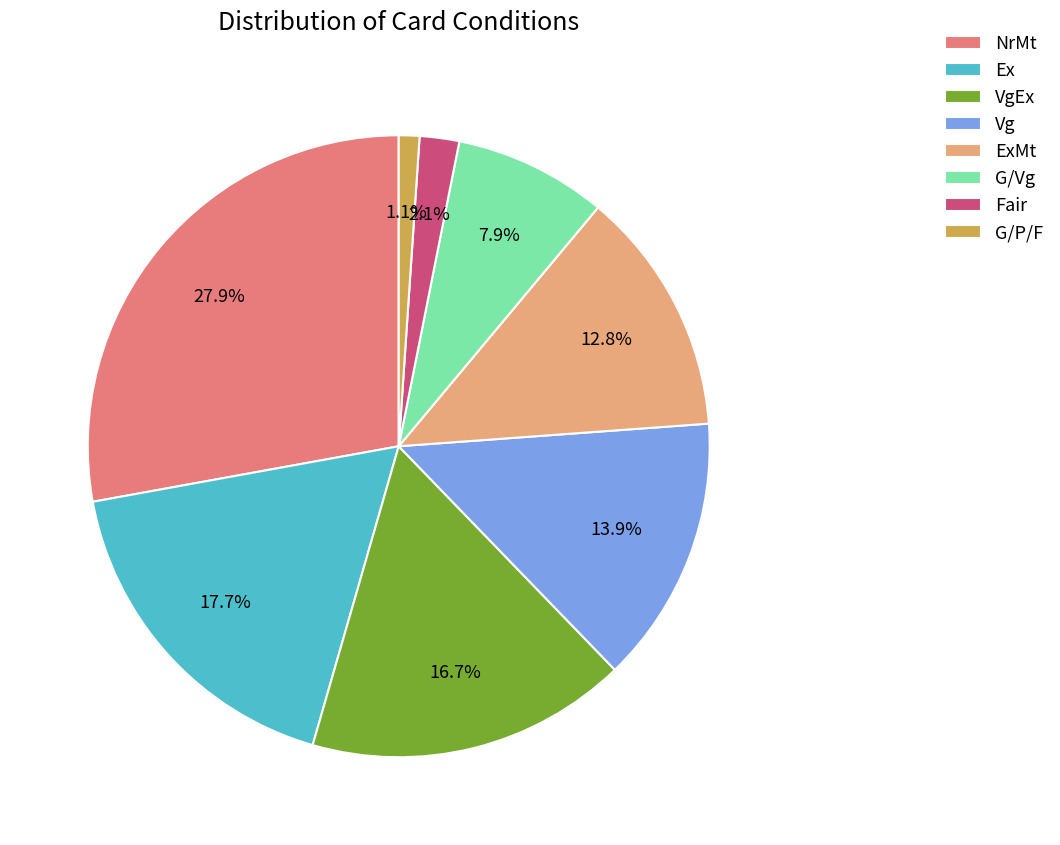

What is the total percentage of Vg and ExMt?

26.7%